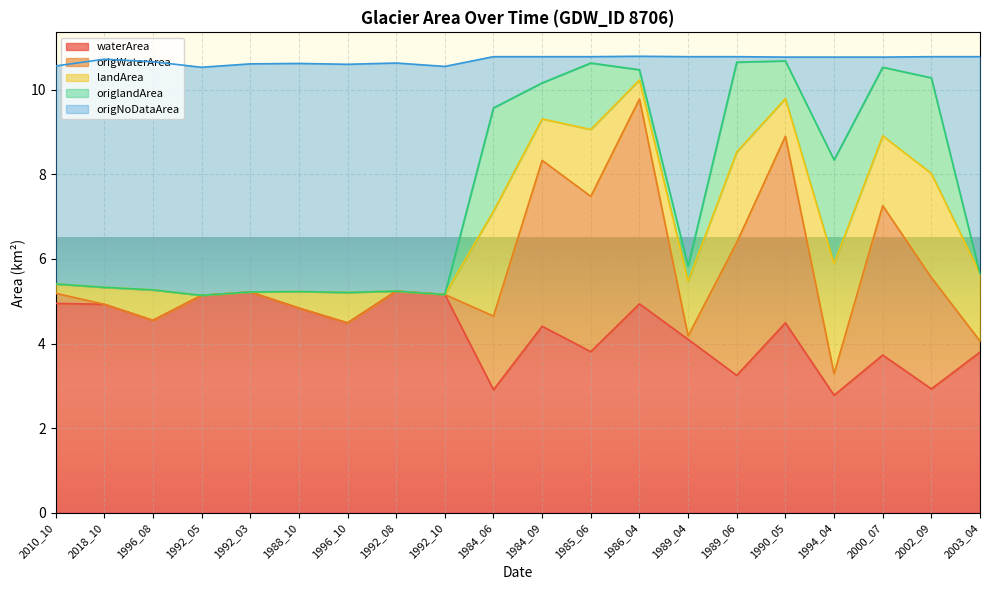

What are all the series names shown in the legend?

waterArea, origWaterArea, landArea, origlandArea, origNoDataArea